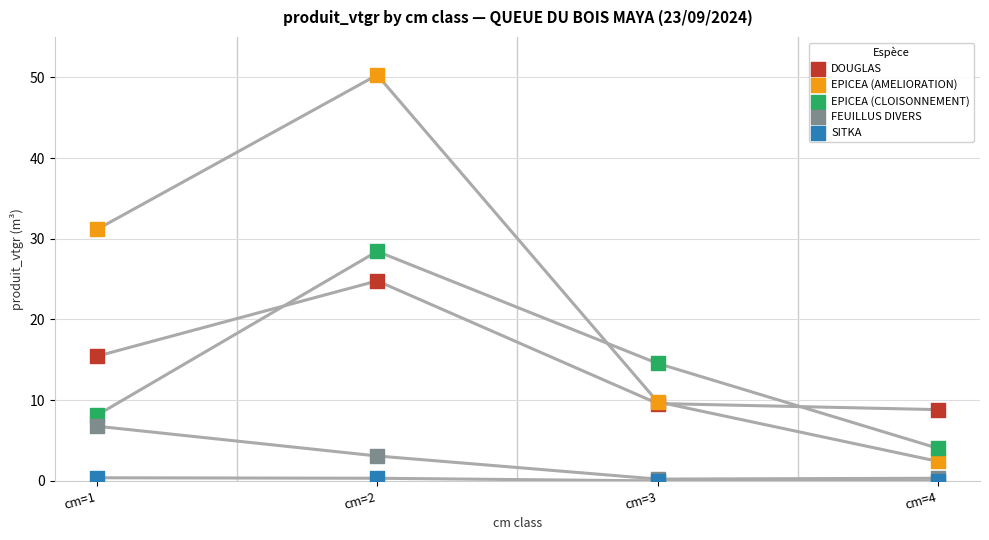

In the EPICEA (CLOISONNEMENT) series, what Y value is closest to 16?

14.6